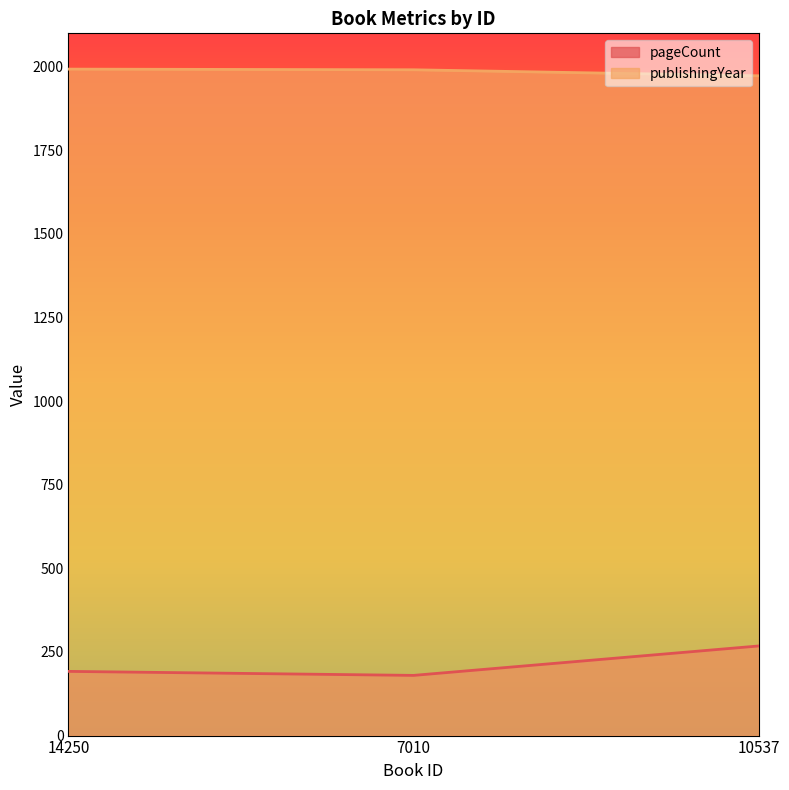

At which label is publishingYear closest to 1983?

7010